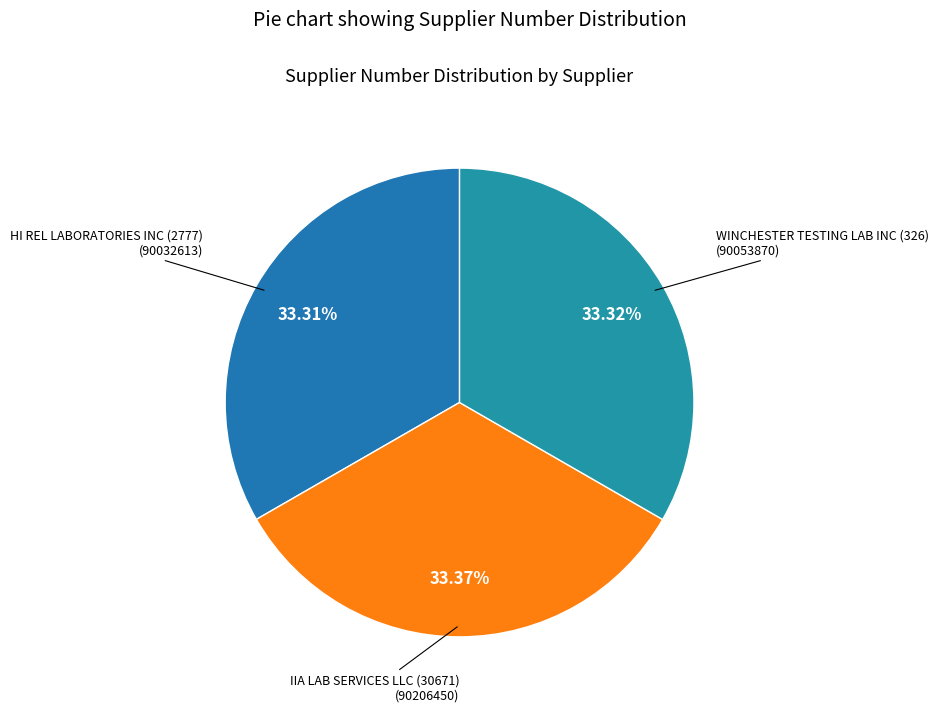

Which slice is the largest?

IIA LAB SERVICES LLC (30671)